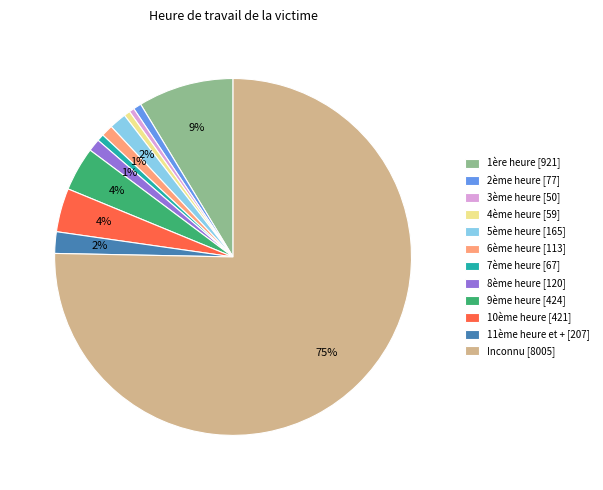

Combined, do 10ème heure [421] and 6ème heure [113] account for over 50%?

No